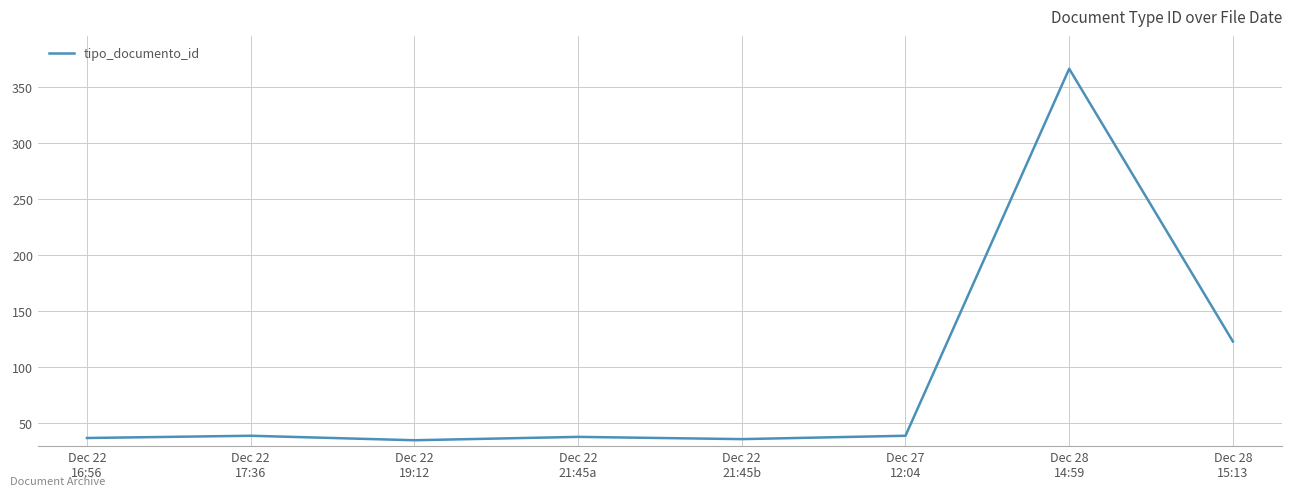

Which has a higher value, Dec 22
21:45a or Dec 28
15:13?

Dec 28
15:13